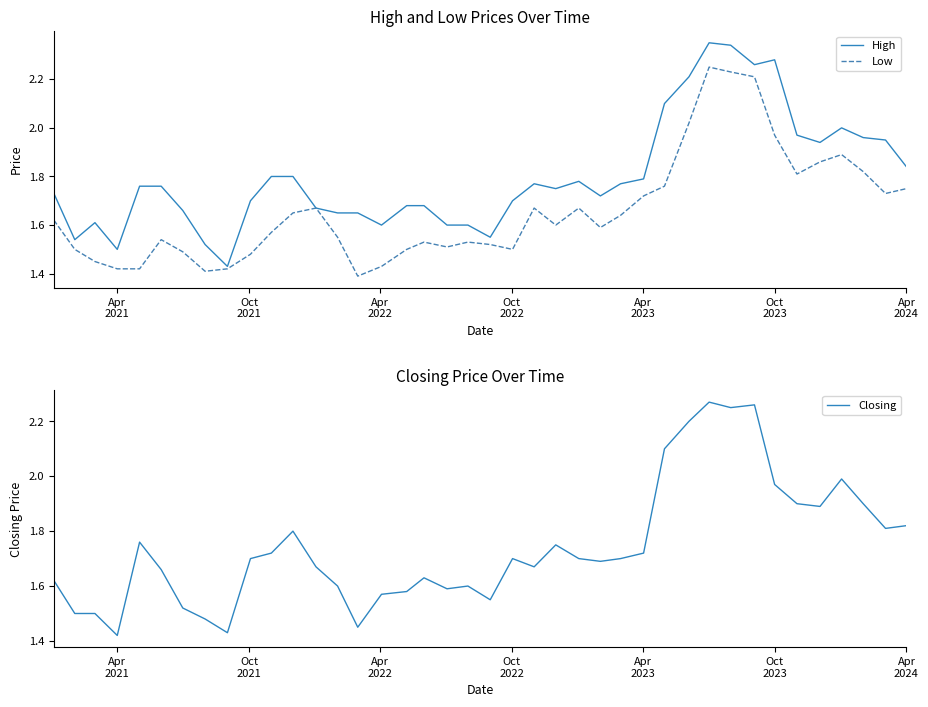

How many lines are shown in the chart?

3